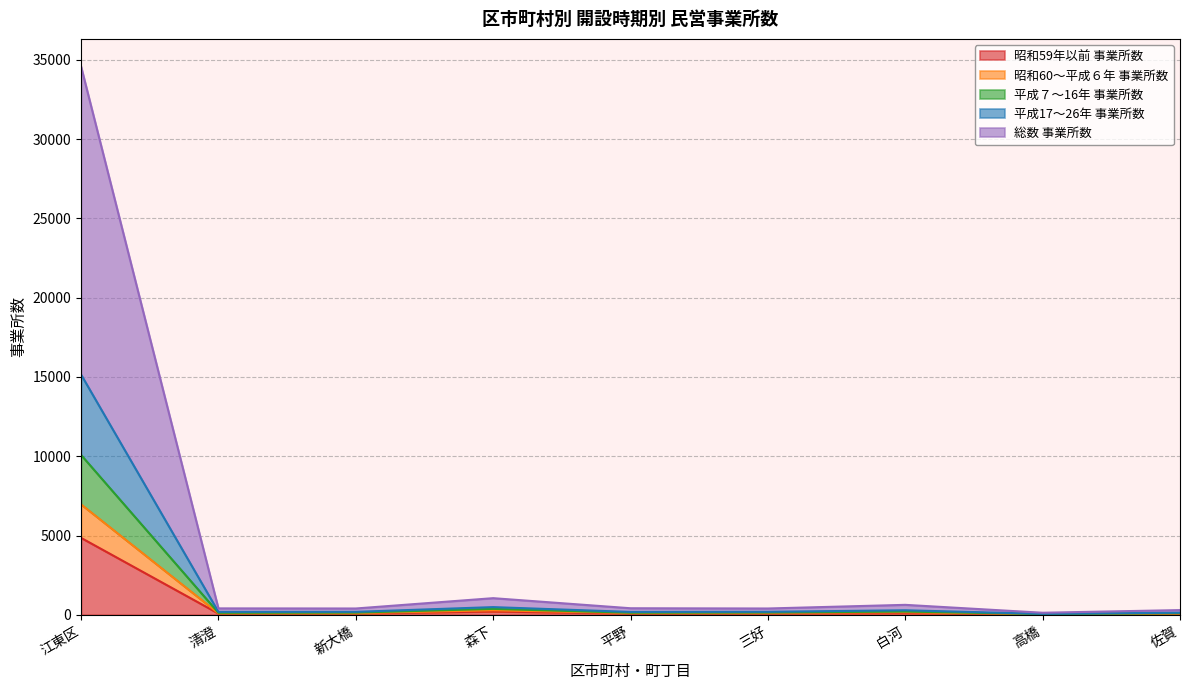

What is the total value across all series at 高橋?

129